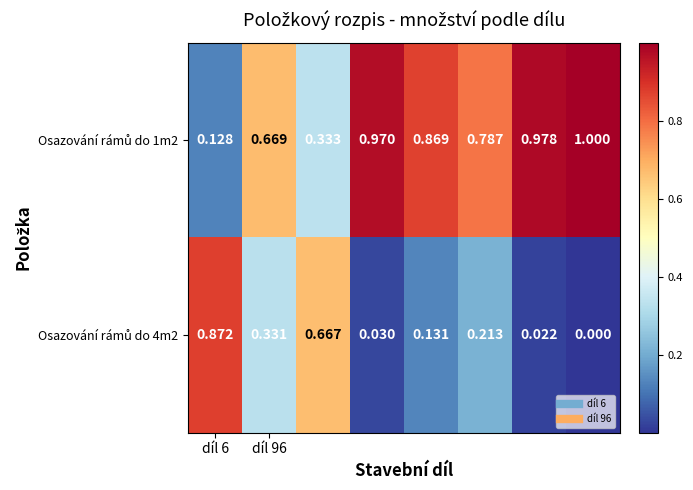

How many series are shown in this chart?

2